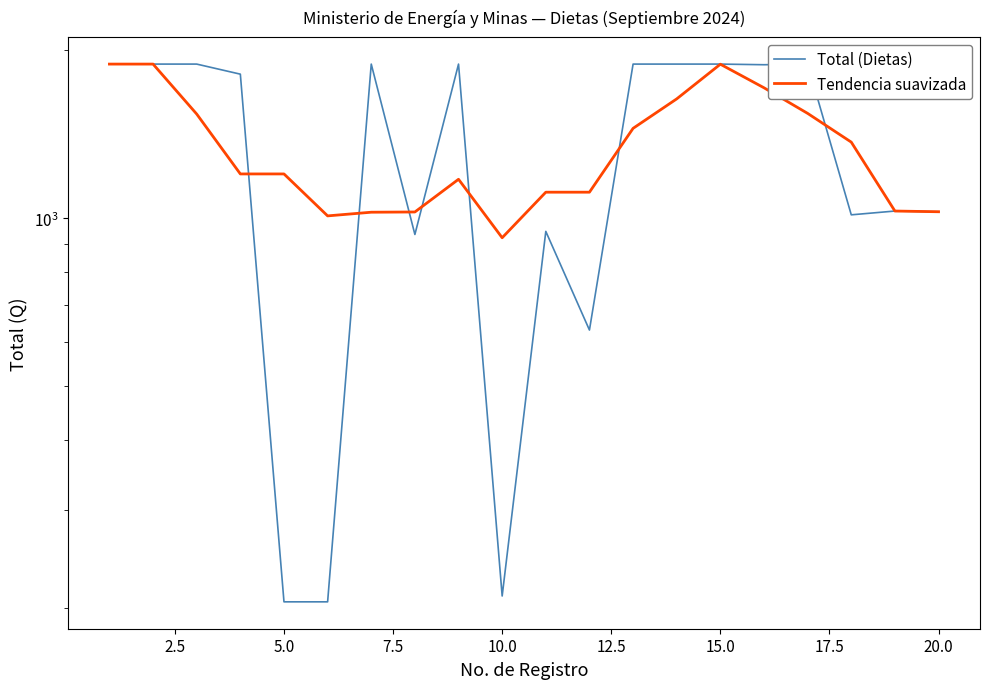

Count the number of categories in the chart.

20